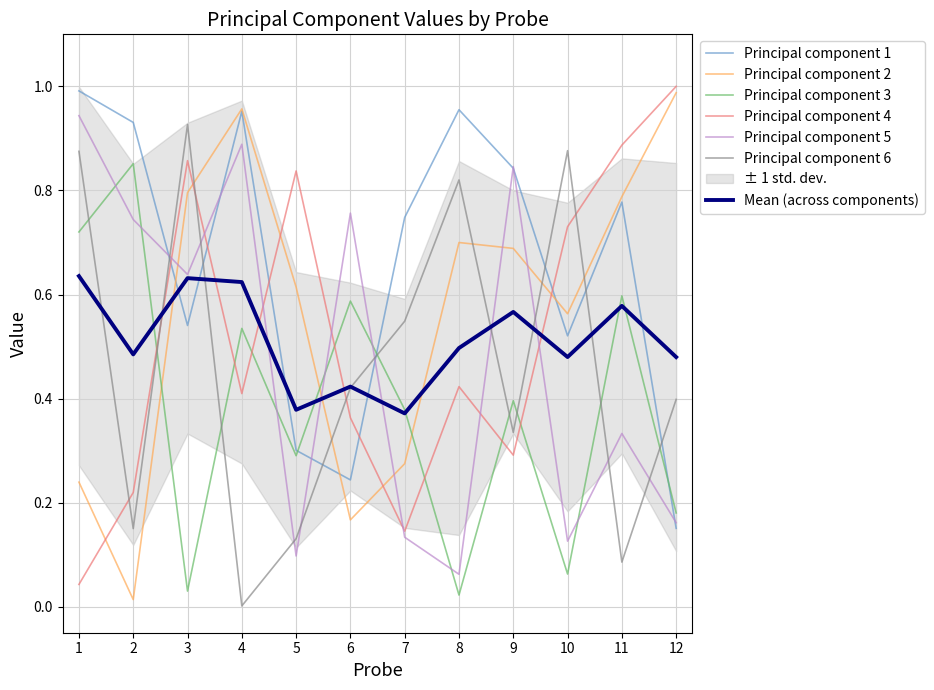

True or false: Principal component 2 has more than 0 interior local peaks.

True